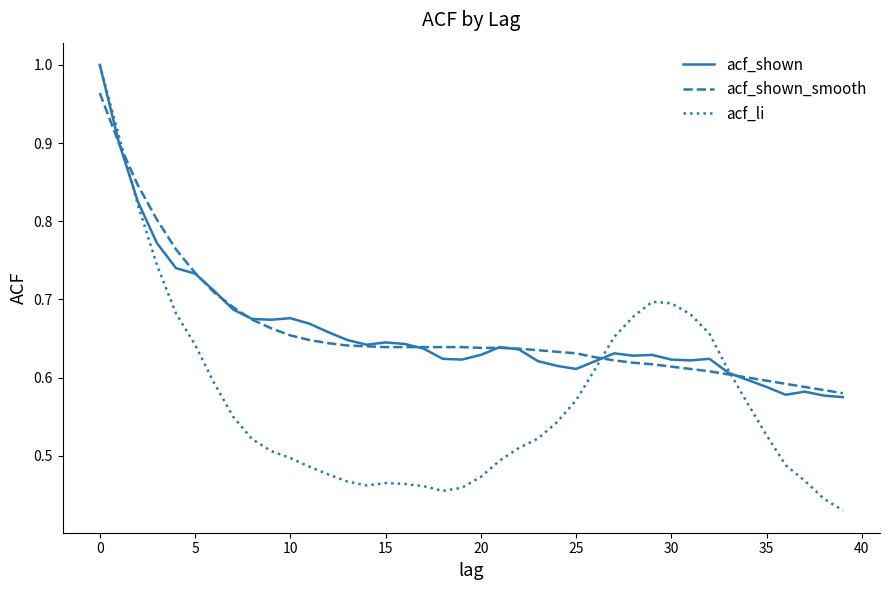

Which series has the largest range (max minus min)?

acf_li